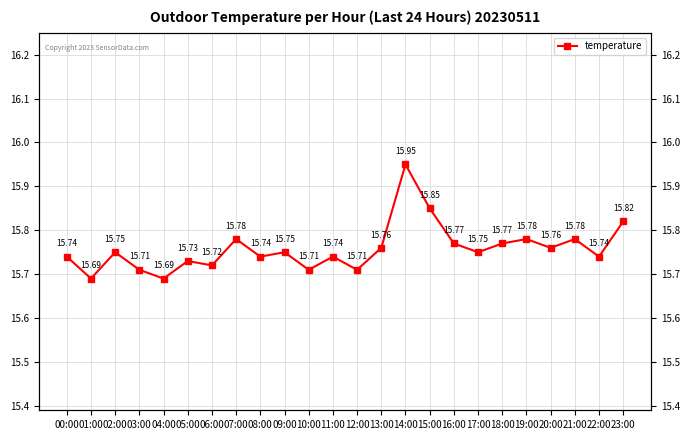

Where is the first local maximum?

02:00